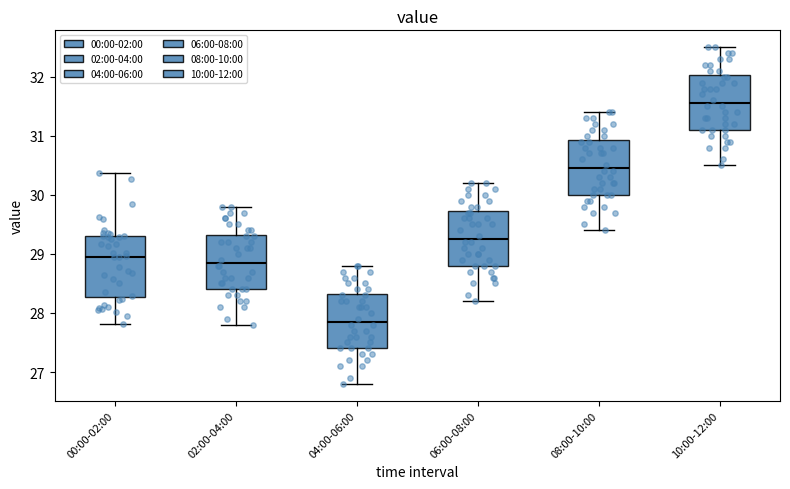

Comparing the boxes themselves (not the whiskers), which one is the tallest?

00:00-02:00